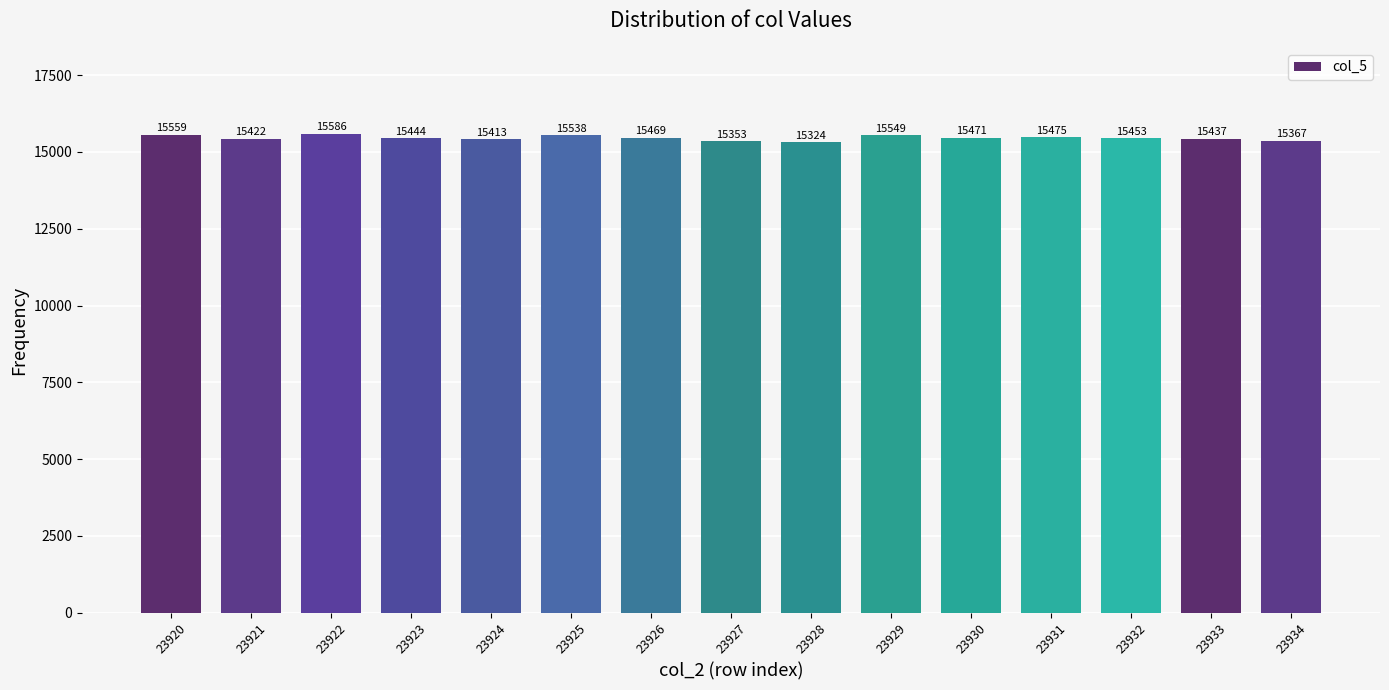

What is the difference between the maximum and minimum values?

262